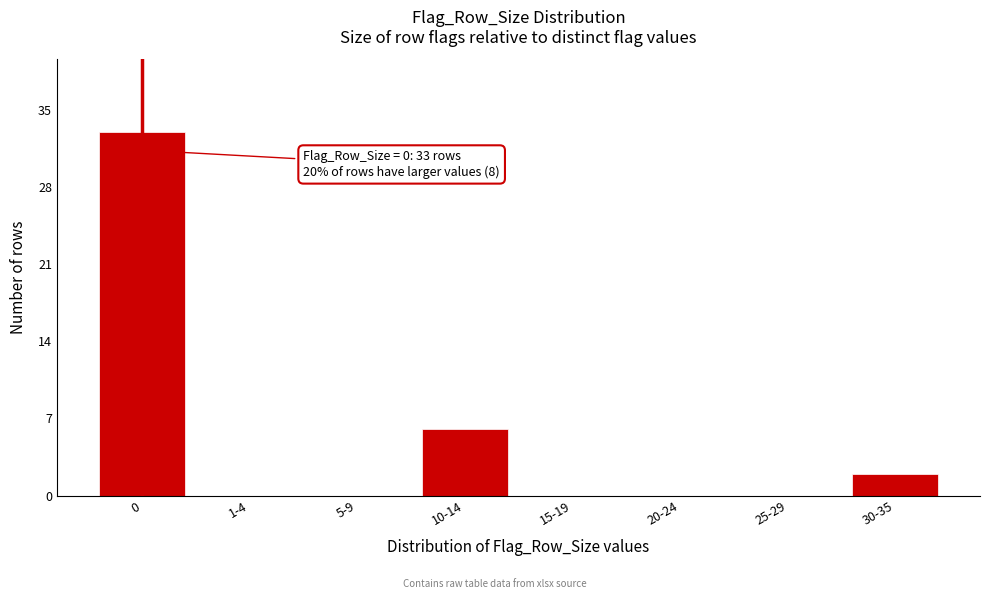

Reading left to right, transcribe all the data shown in this chart.

0=33	1-4=0	5-9=0	10-14=6	15-19=0	20-24=0	25-29=0	30-35=2